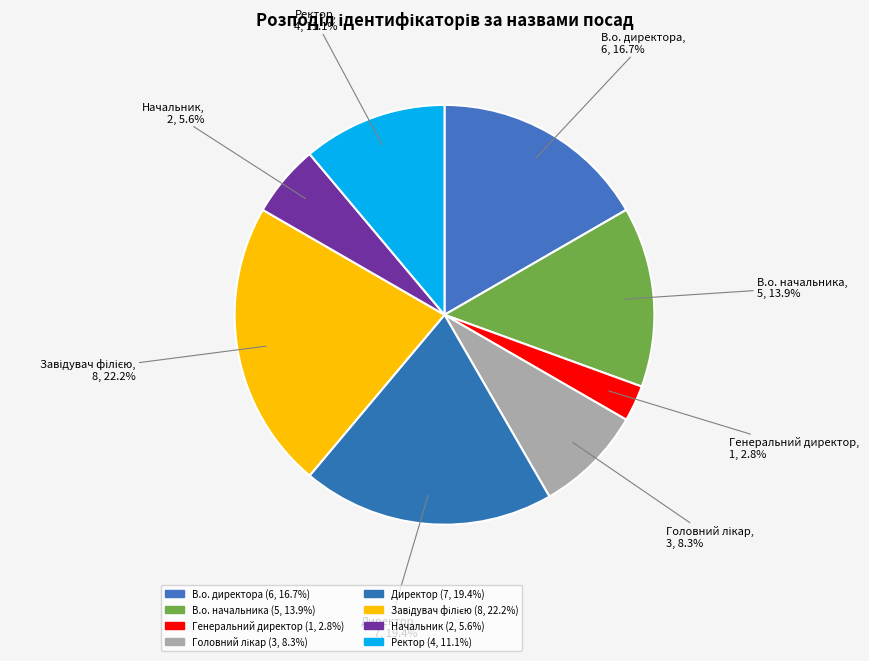

How many segments does this pie chart have?

8